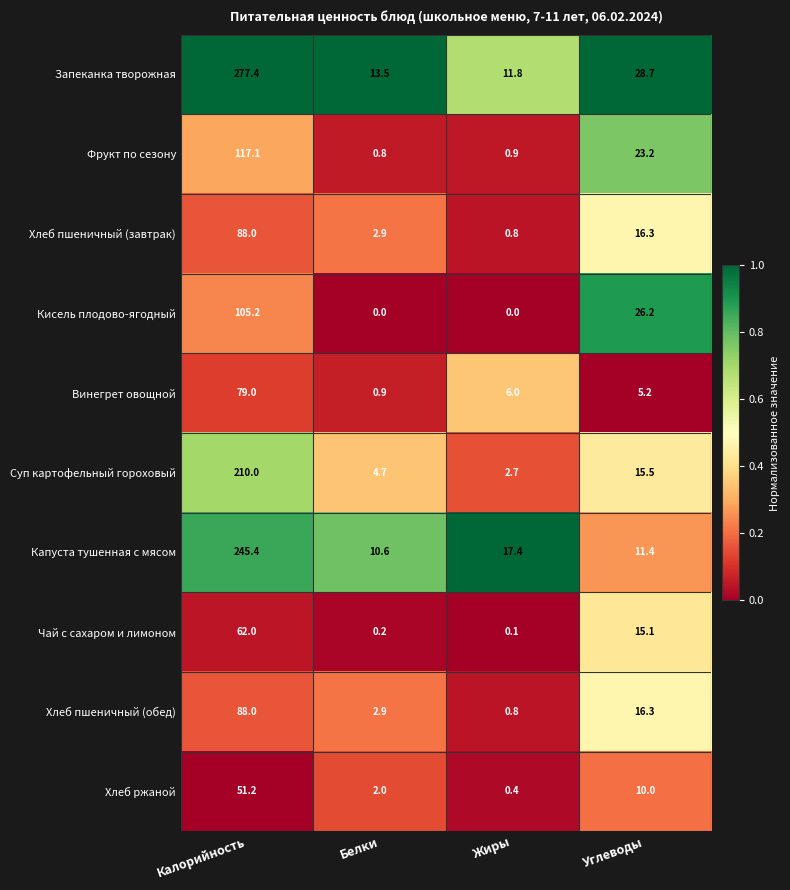

True or false: Капуста тушенная с мясом has a value of 11.4 at Углеводы.

True